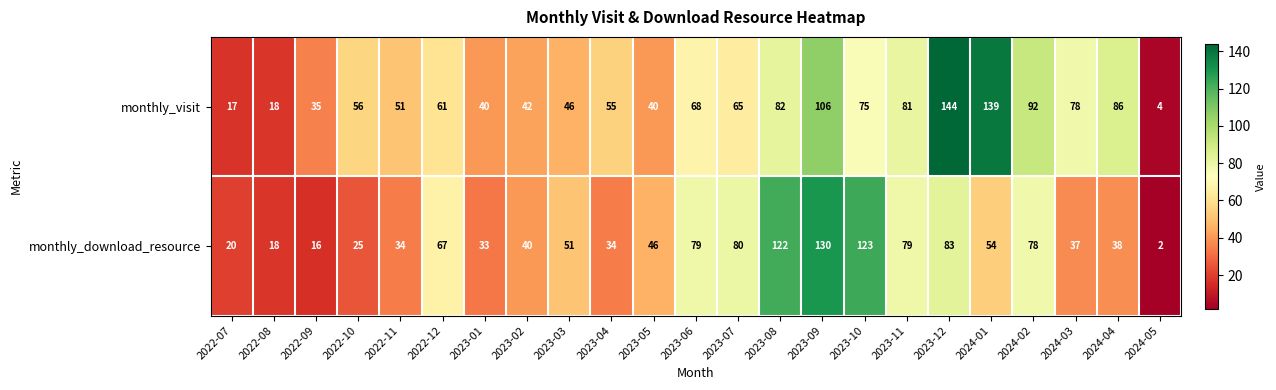

Between 2023-03 and 2023-07, which series saw the biggest shift?

monthly_download_resource